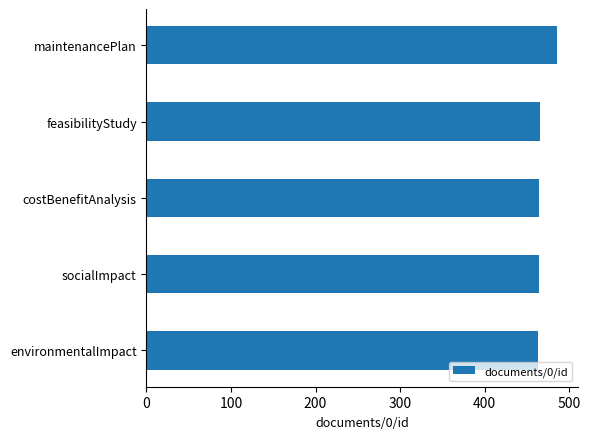

How many distinct data groups are displayed?

1